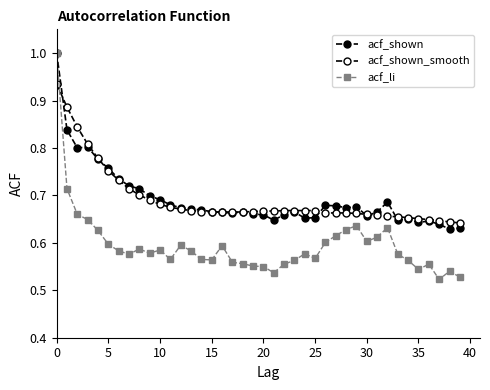

Reading right to left, list all the values displayed in this chart.

acf_shown: 0.6	0.6	0.6	0.6	0.6	0.7	0.6	0.7	0.7	0.7	0.7	0.7	0.7	0.7	0.7	0.7	0.7	0.7	0.6	0.7	0.7	0.7	0.7	0.7	0.7	0.7	0.7	0.7	0.7	0.7	0.7	0.7	0.7	0.7	0.8	0.8	0.8	0.8	0.8	1.0
acf_shown_smooth: 0.6	0.6	0.6	0.6	0.7	0.7	0.7	0.7	0.7	0.7	0.7	0.7	0.7	0.7	0.7	0.7	0.7	0.7	0.7	0.7	0.7	0.7	0.7	0.7	0.7	0.7	0.7	0.7	0.7	0.7	0.7	0.7	0.7	0.7	0.8	0.8	0.8	0.8	0.9	0.9
acf_li: 0.5	0.5	0.5	0.6	0.5	0.6	0.6	0.6	0.6	0.6	0.6	0.6	0.6	0.6	0.6	0.6	0.6	0.6	0.5	0.6	0.6	0.6	0.6	0.6	0.6	0.6	0.6	0.6	0.6	0.6	0.6	0.6	0.6	0.6	0.6	0.6	0.6	0.7	0.7	1.0